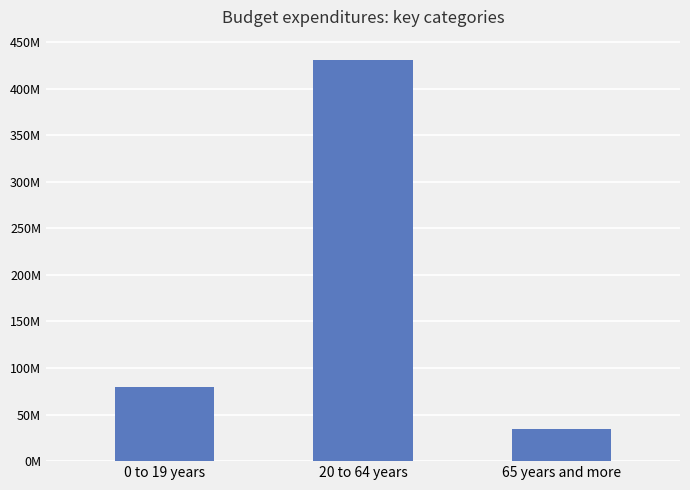

What is the label of the 1st bar from the left?

0 to 19 years